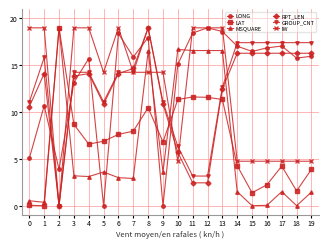

The value of GROUP_CNT at 0 is 11.1. True or false?

True